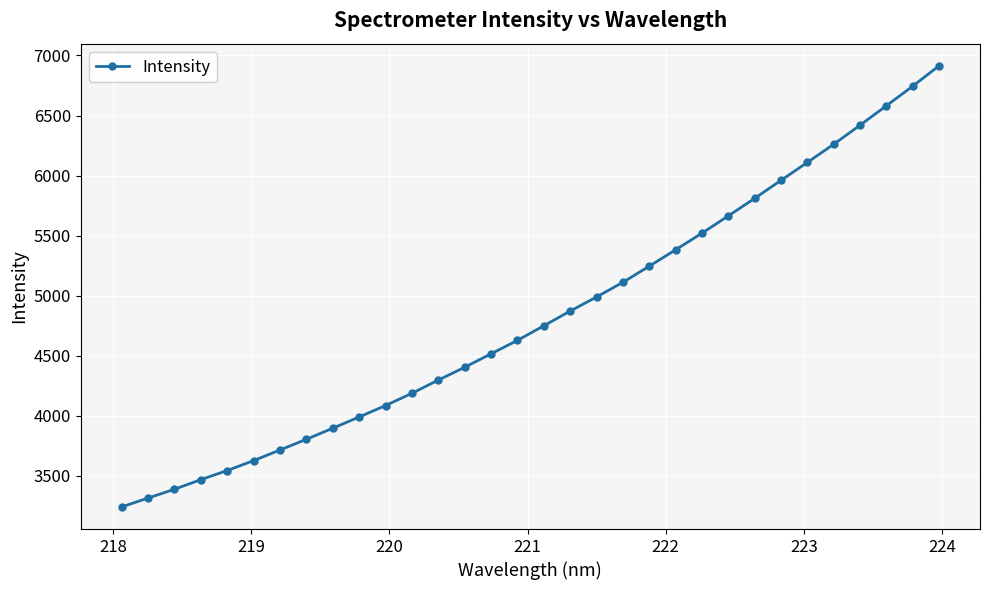

What is the smallest value displayed?

3241.3